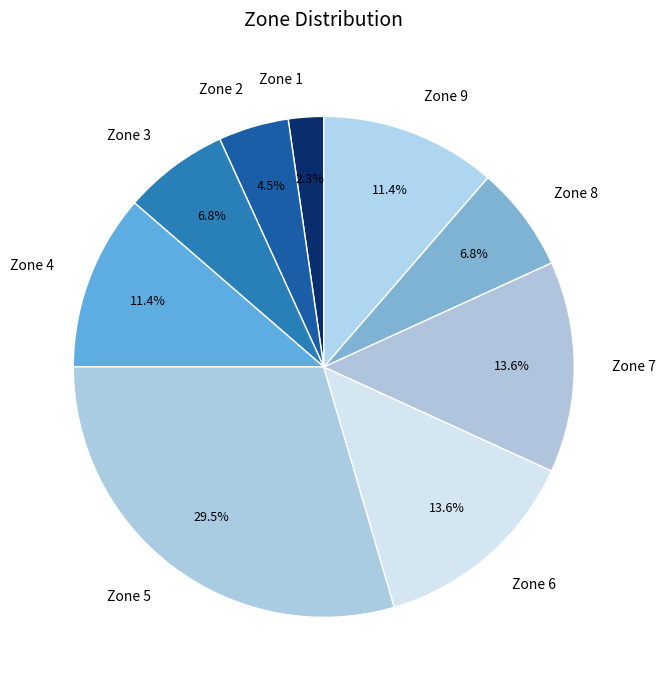

Is there any slice that represents more than half of the pie?

No